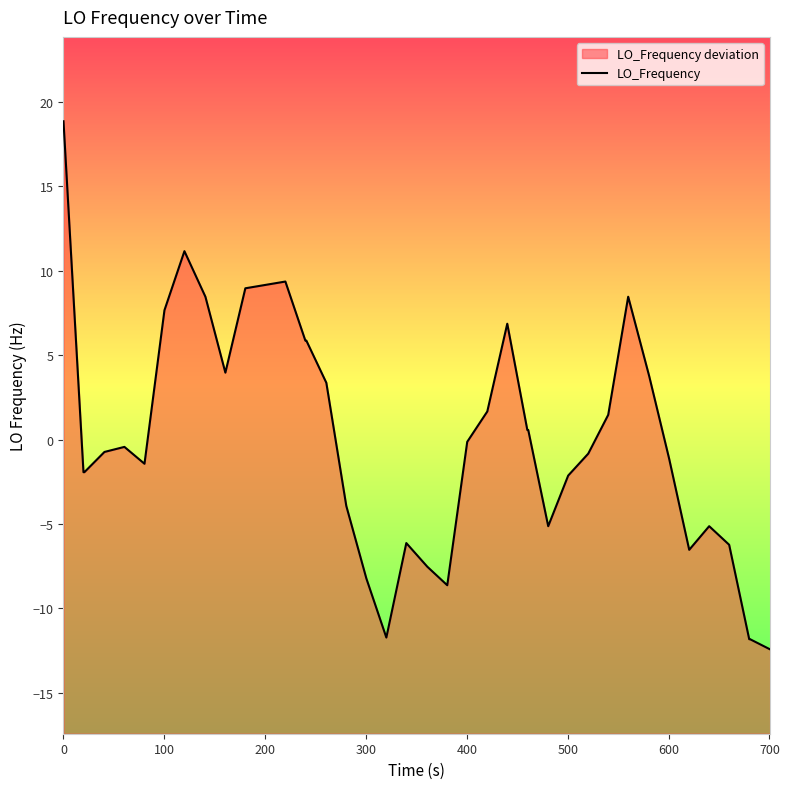

What is the difference between the second highest and minimum values?

23.6